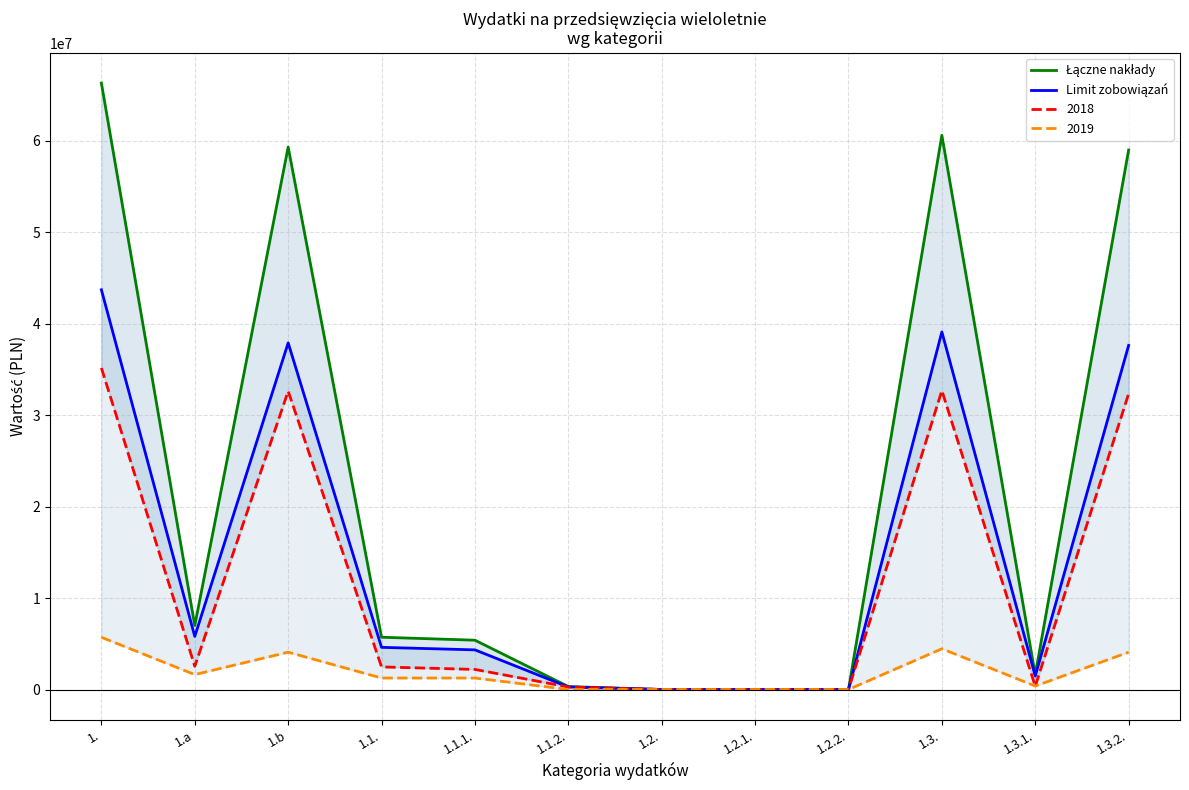

What is the label of the 12th point from the left?

1.3.2.